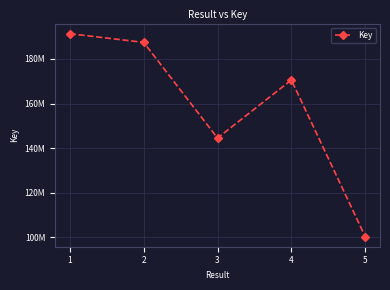

Reading left to right, extract all data points from this chart.

1=191332216	2=187444737	3=144527071	4=170568023	5=100336670